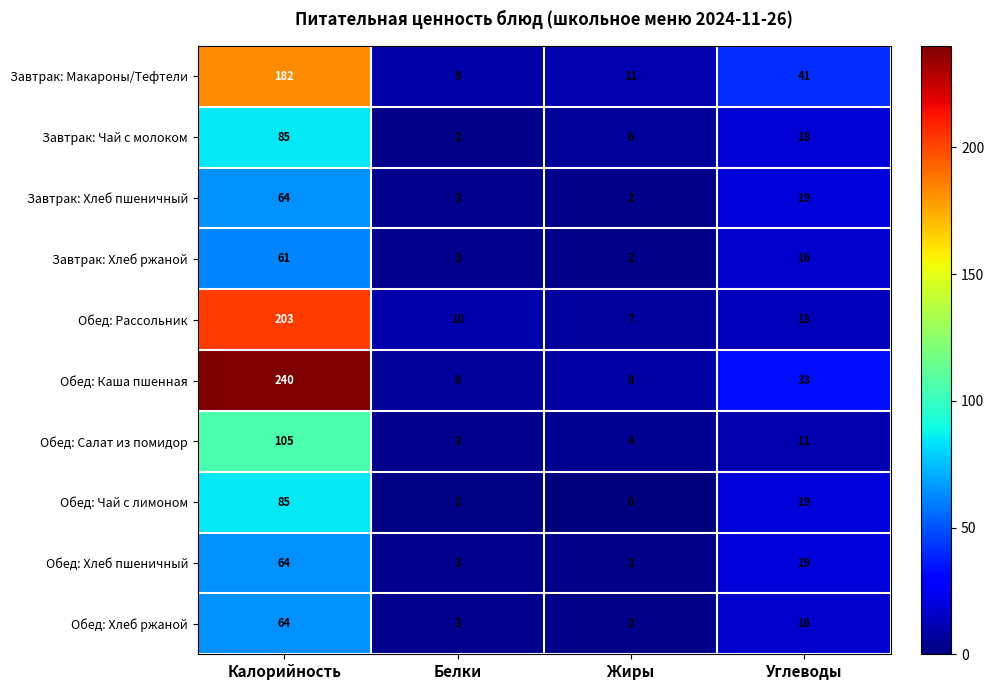

Which series changed the most between Калорийность and Жиры?

Обед: Каша пшенная